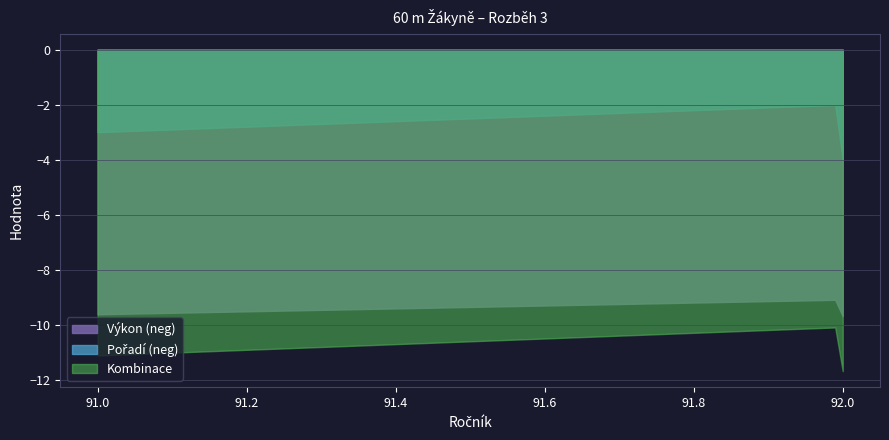

What is the difference between the maximum and minimum values in the Kombinace series?

1.6